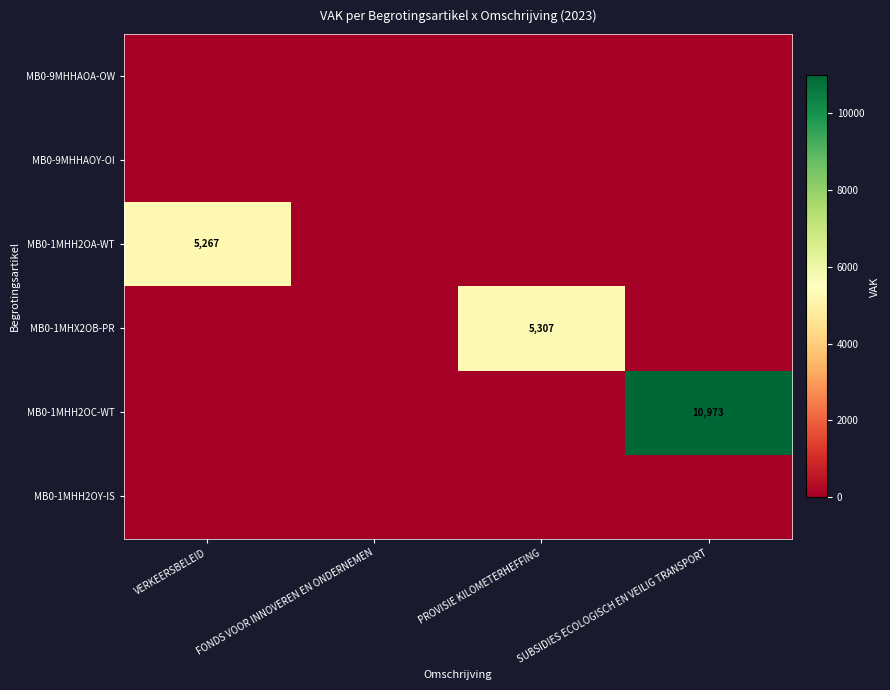

The MB0-1MHH2OC-WT series shows 16457 at SUBSIDIES ECOLOGISCH EN VEILIG TRANSPORT. True or false?

False